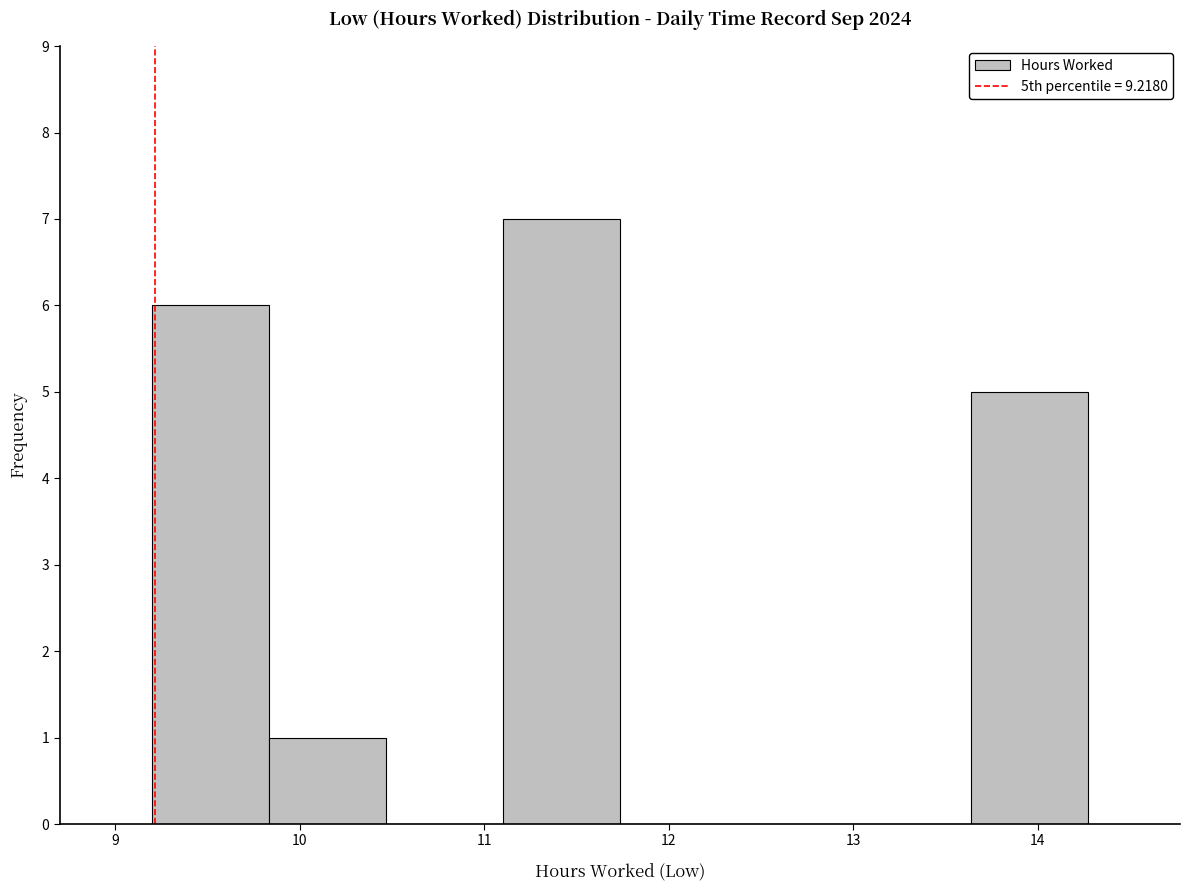

Reading left to right, list every bar in this chart as the range it spans on the x-axis followed by its height. Neither the bar edges nor the heights are printed on the chart, so give them approximately, as read against the axes.

9.2 to 9.8: 6
9.8 to 10.5: 1
10.5 to 11.1: 0
11.1 to 11.7: 7
11.7 to 12.4: 0
12.4 to 13.0: 0
13.0 to 13.6: 0
13.6 to 14.3: 5